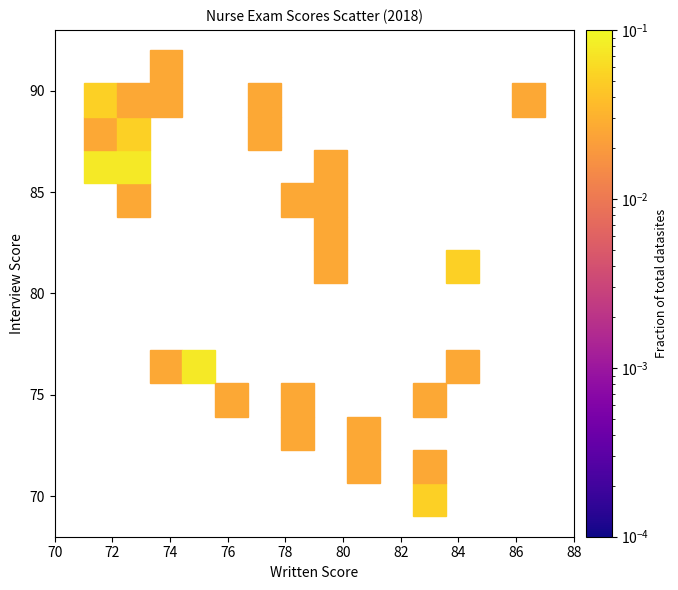

What Y value in the scatter plot is closest to 80?

81